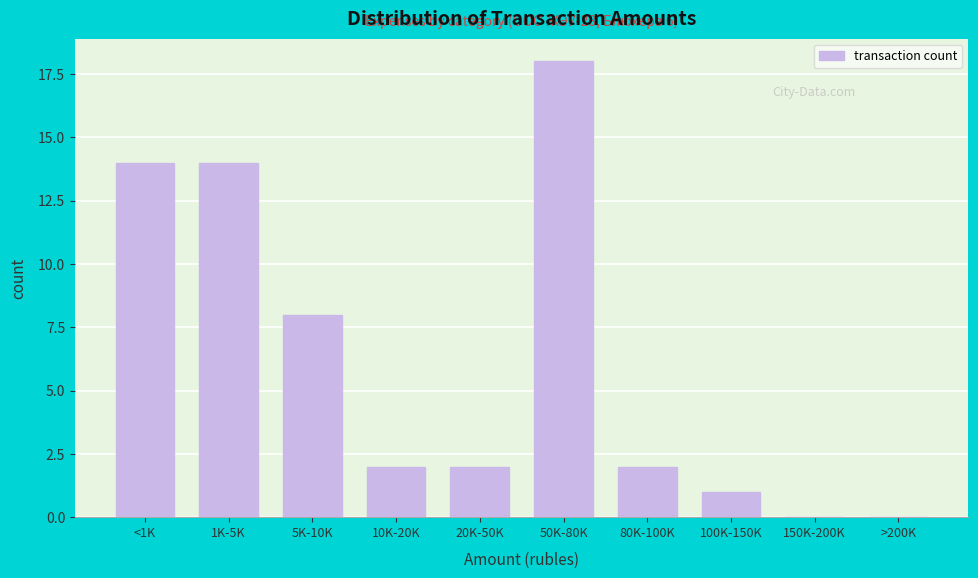

Reading right to left, transcribe all the data shown in this chart.

>200K=0	150K-200K=0	100K-150K=1	80K-100K=2	50K-80K=18	20K-50K=2	10K-20K=2	5K-10K=8	1K-5K=14	<1K=14